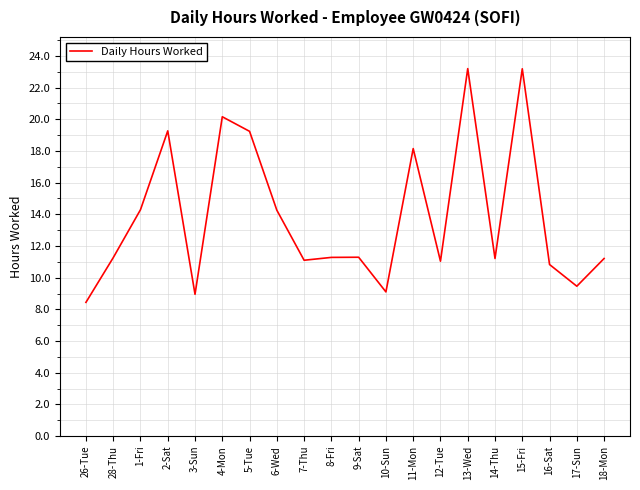

What is the greatest value displayed?

23.2